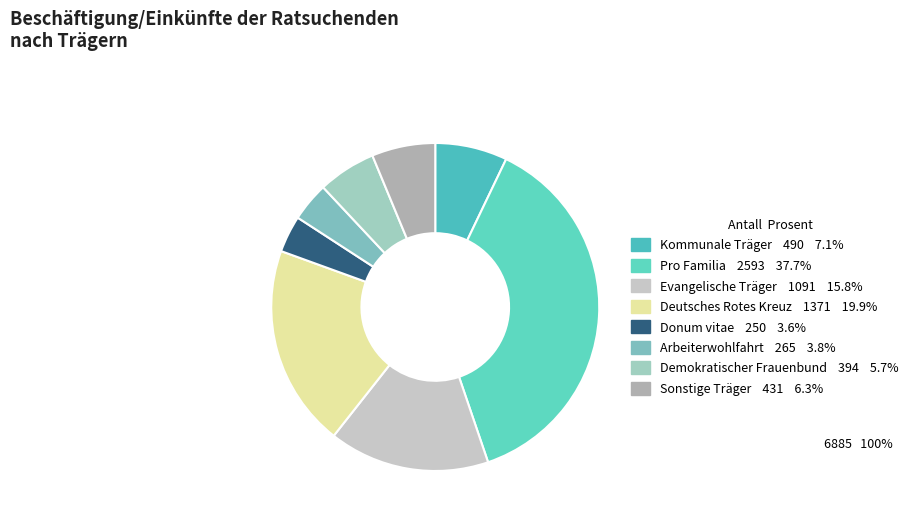

Approximately how many times larger is the value at Pro Familia compared to Sonstige Träger?

6.0